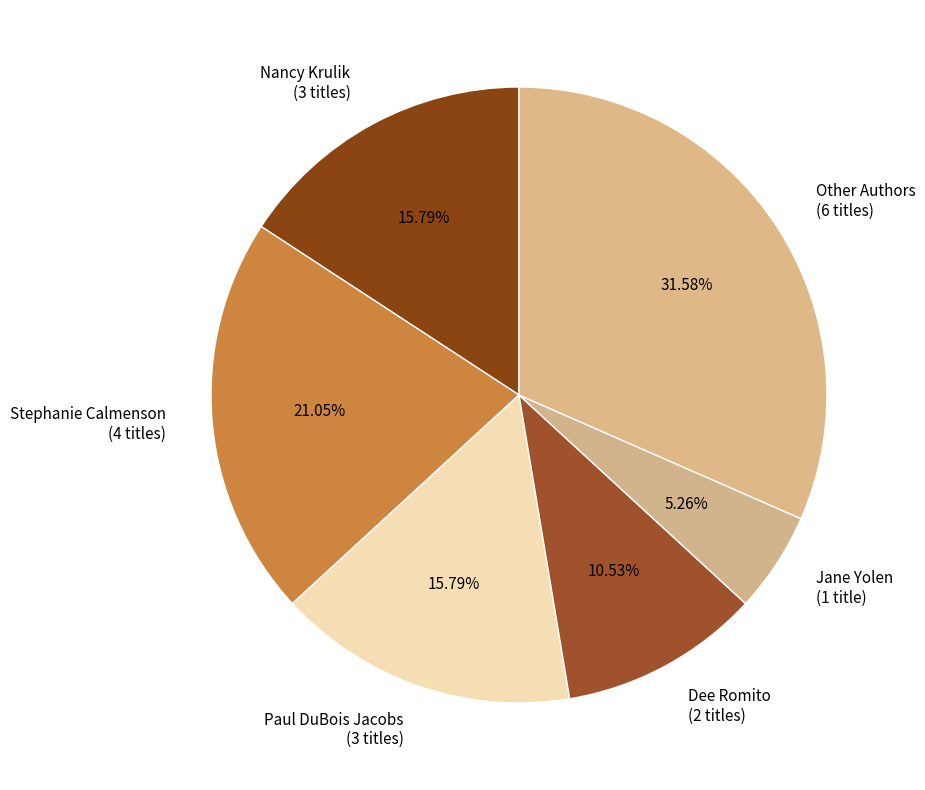

Does Paul DuBois Jacobs (3 titles) represent more than half of the total?

No